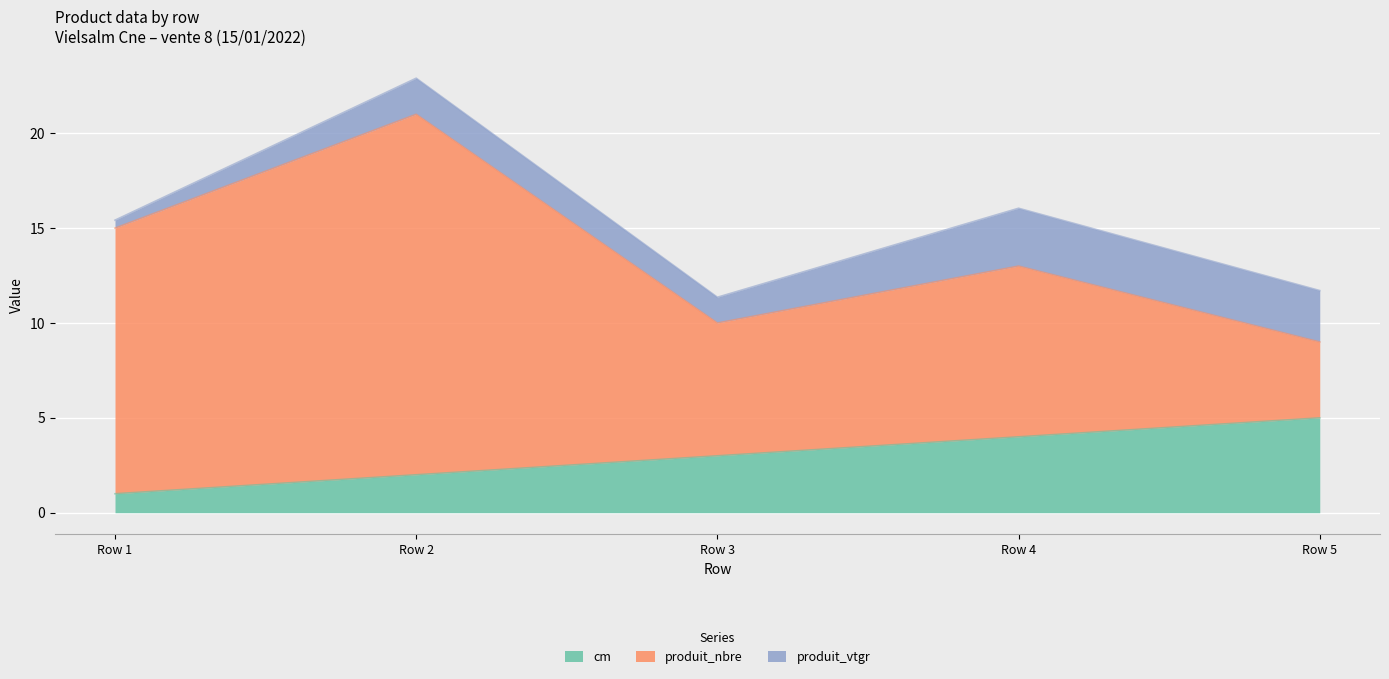

What is the difference between the highest and lowest values at Row 5?

2.3